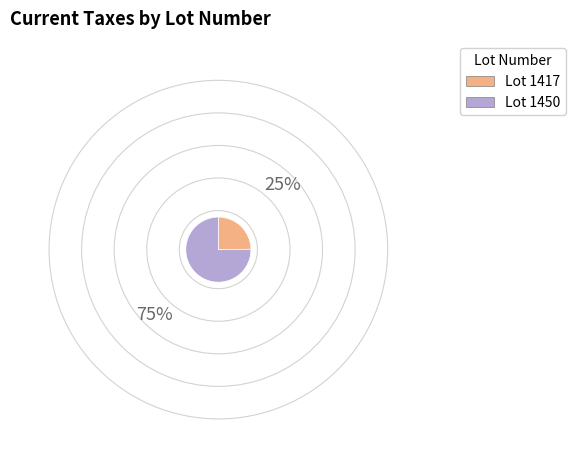

Is there any slice that represents more than half of the pie?

Yes